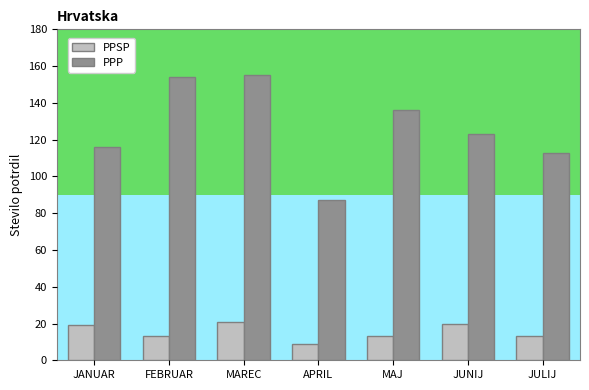

The value of PPP at MAJ is 136. True or false?

True